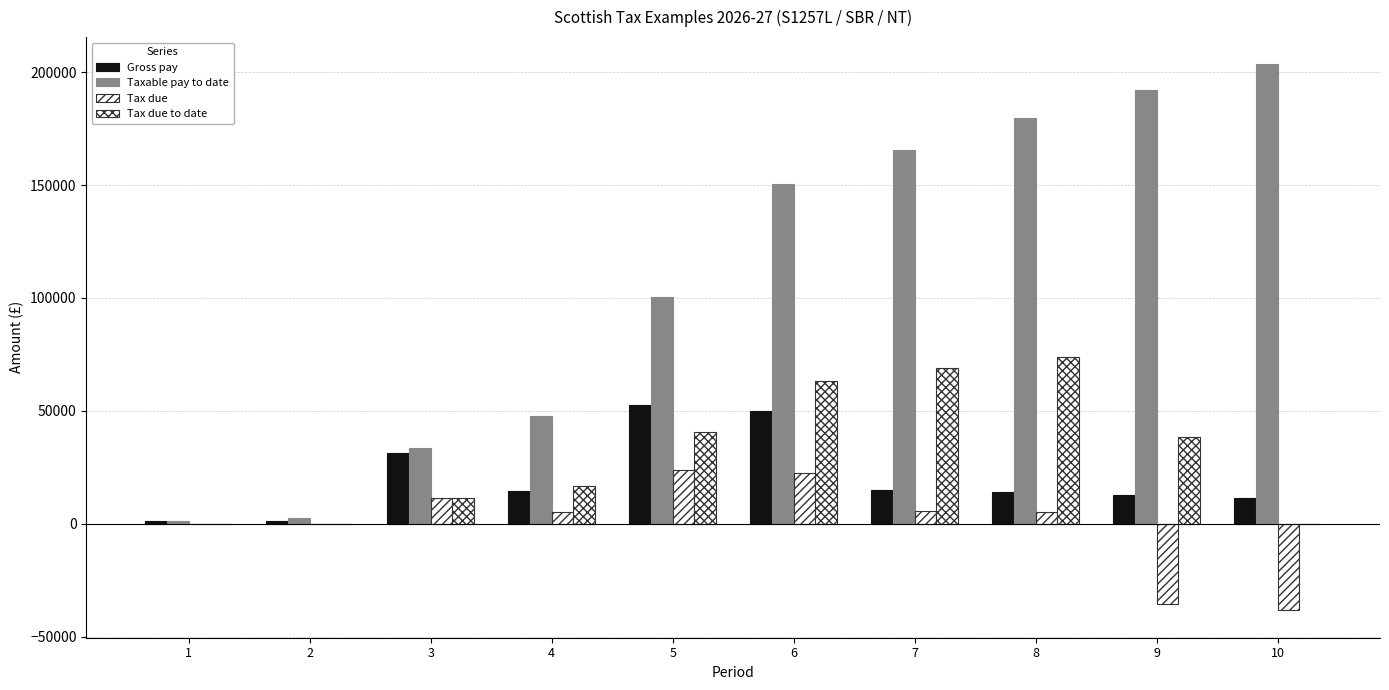

How many groups of bars are there?

10